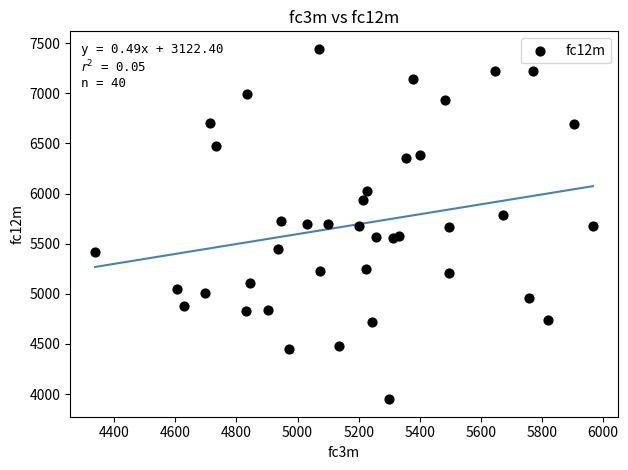

What is the range of X values (max minus min)?

1628.9